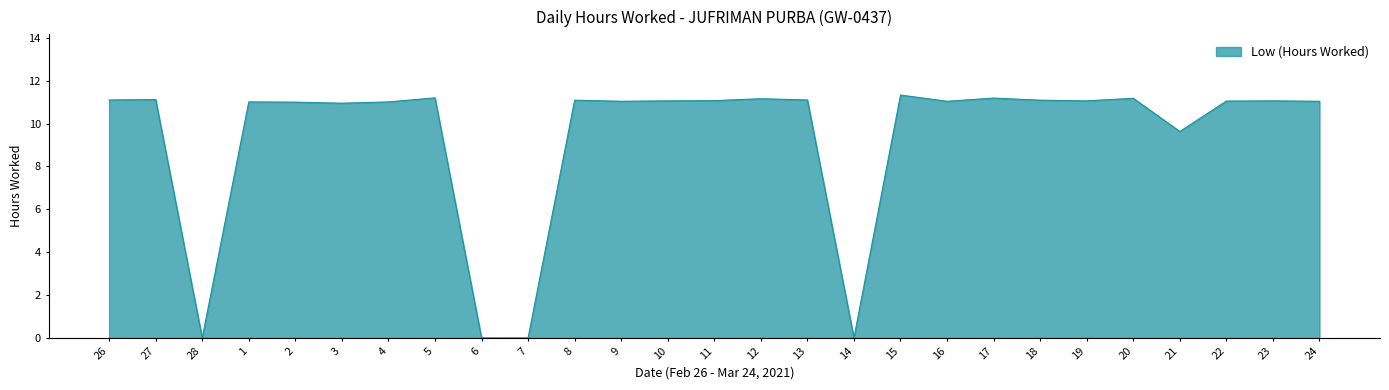

Count the number of categories in the chart.

27